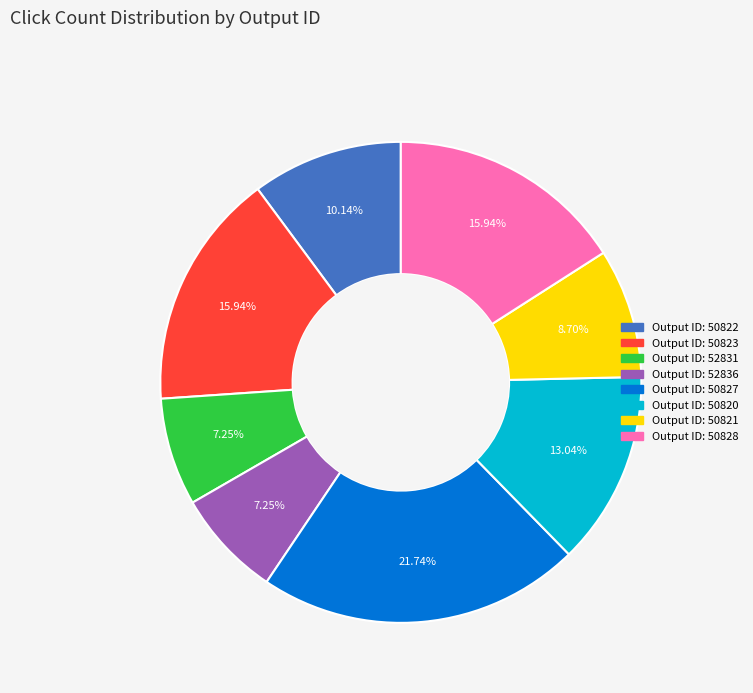

Does any single category account for the majority?

No